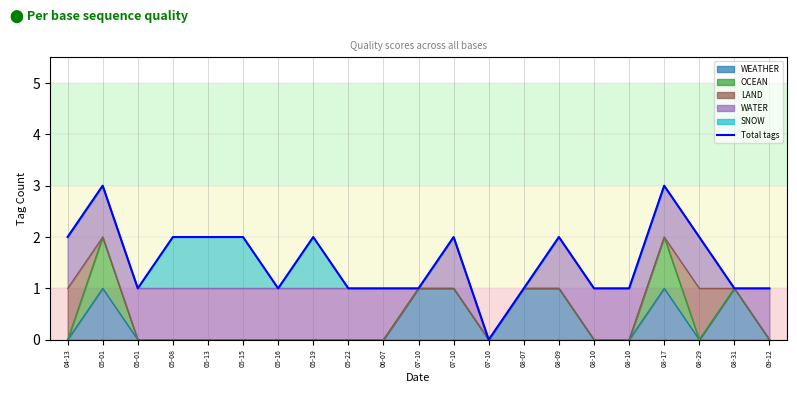

List the labels in order of value, largest first.

05-01, 08-17, 04-13, 05-08, 05-13, 05-15, 05-19, 07-10, 08-09, 08-29, 05-01, 05-16, 05-22, 06-07, 07-10, 08-07, 08-10, 08-10, 08-31, 09-12, 07-10